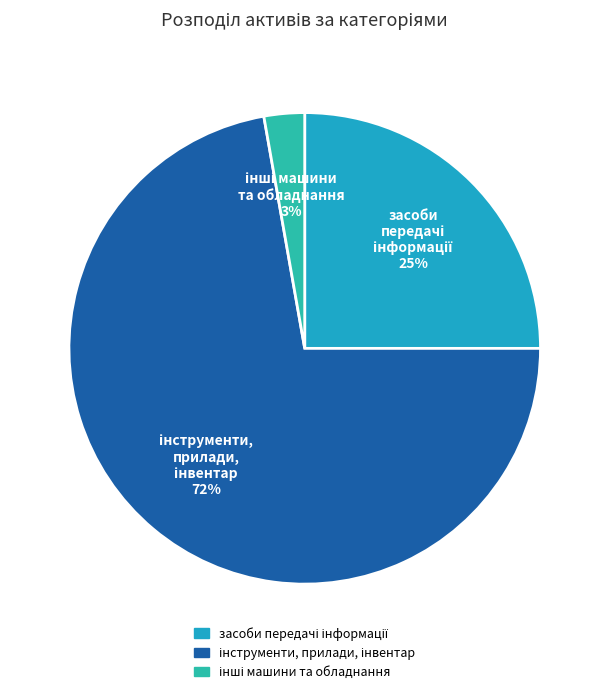

Is there a majority slice in this chart?

Yes